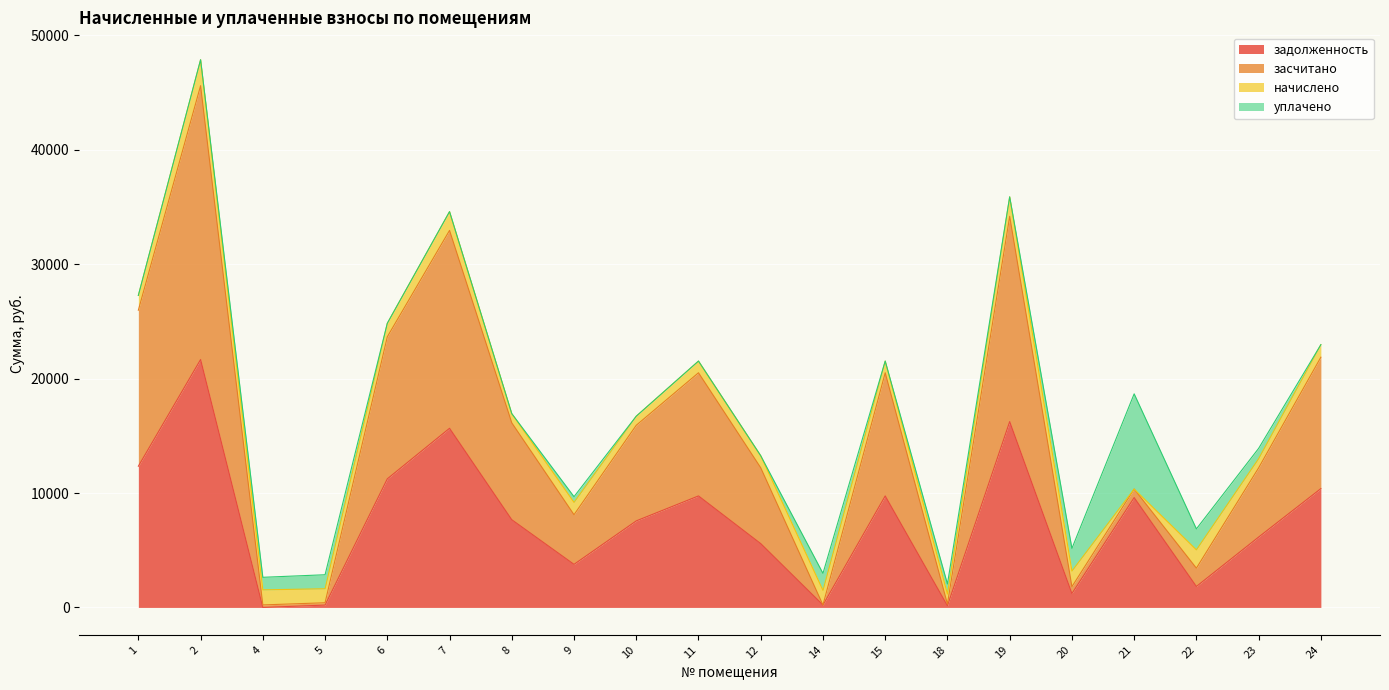

What is the value of the задолженность point at the 19th from the left?

6150.8